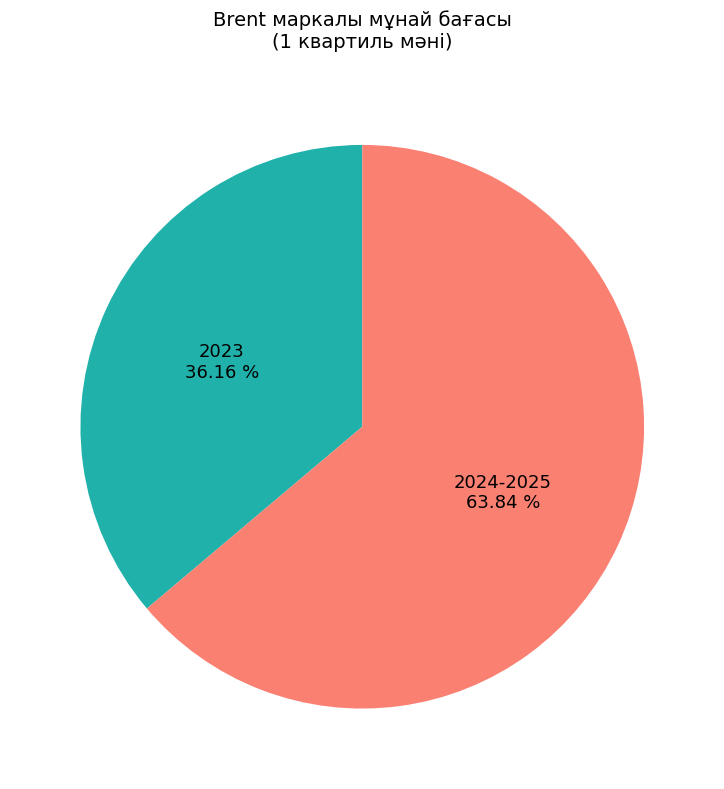

Does any single category account for the majority?

Yes